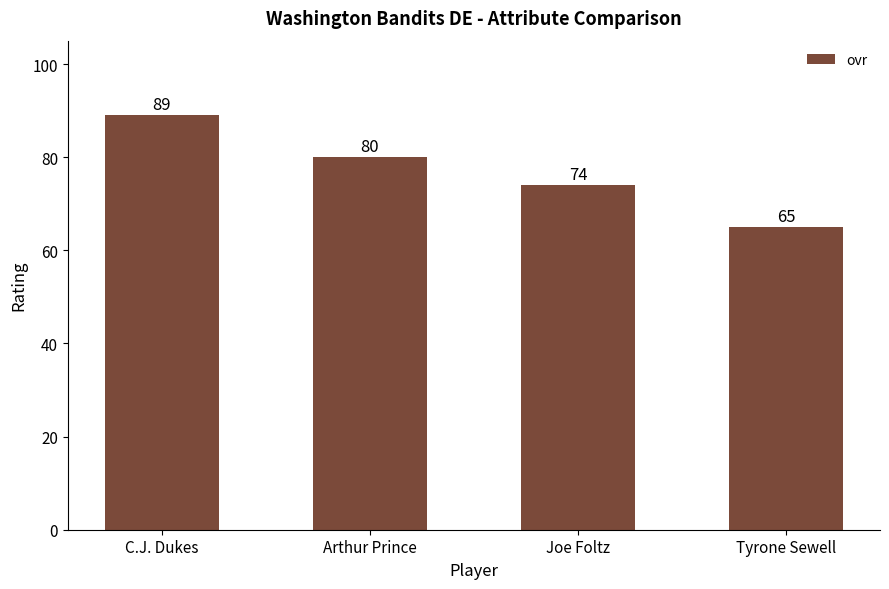

How many values are between 74 and 89?

3